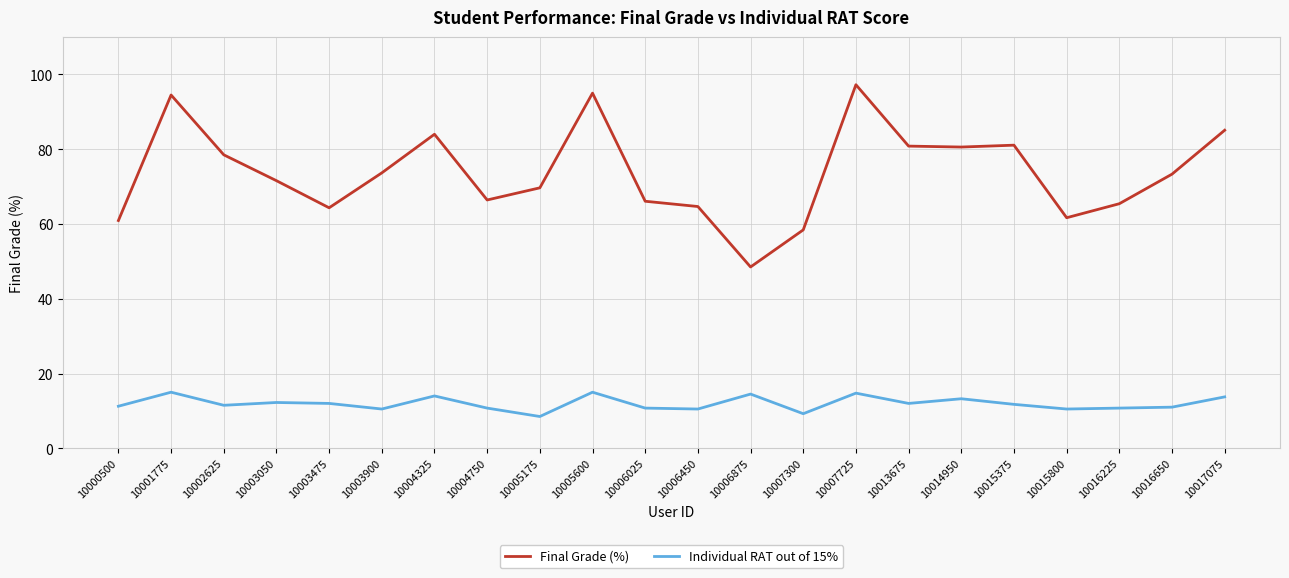

What is the difference between the highest and lowest values at 10006025?

55.3